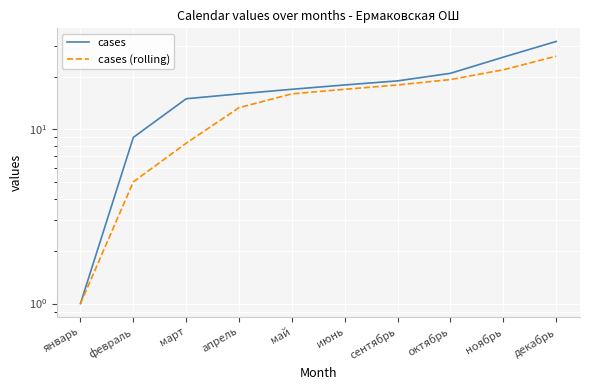

What is the difference between the maximum and minimum values in the cases (rolling) series?

25.3